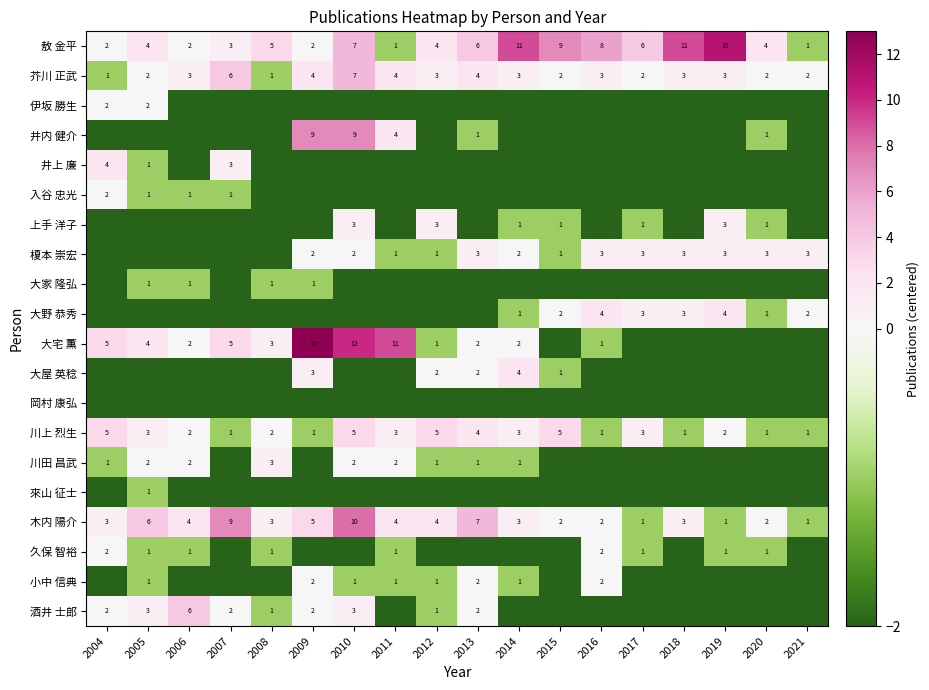

At which category does the chart reach its minimum across all series?

2006